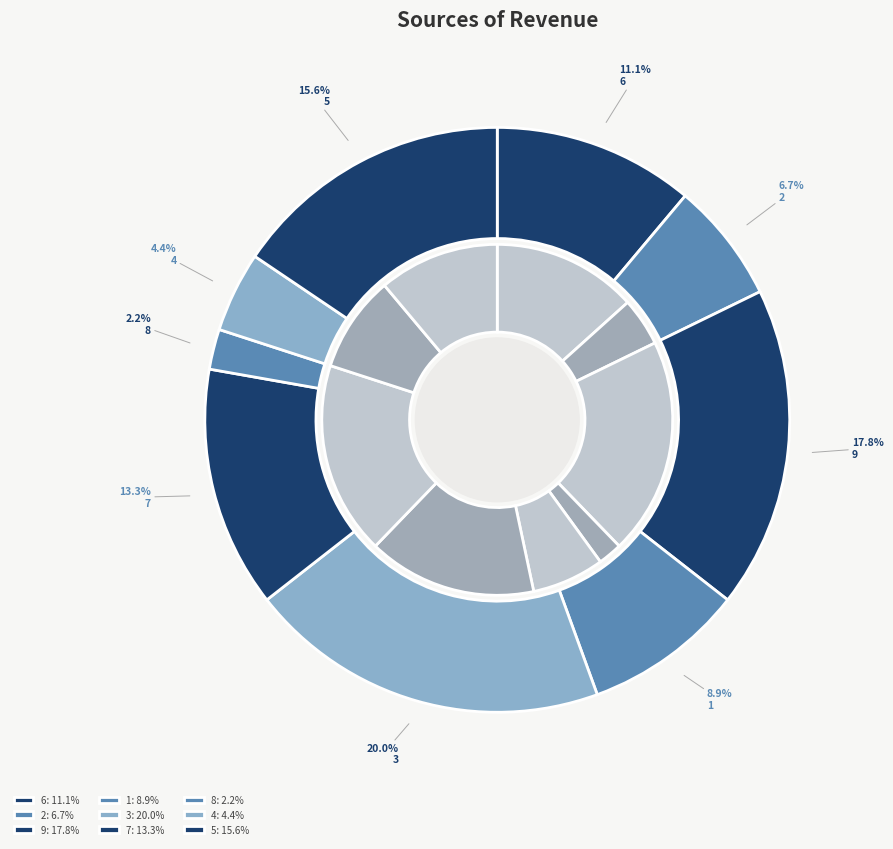

How many segments does this pie chart have?

9